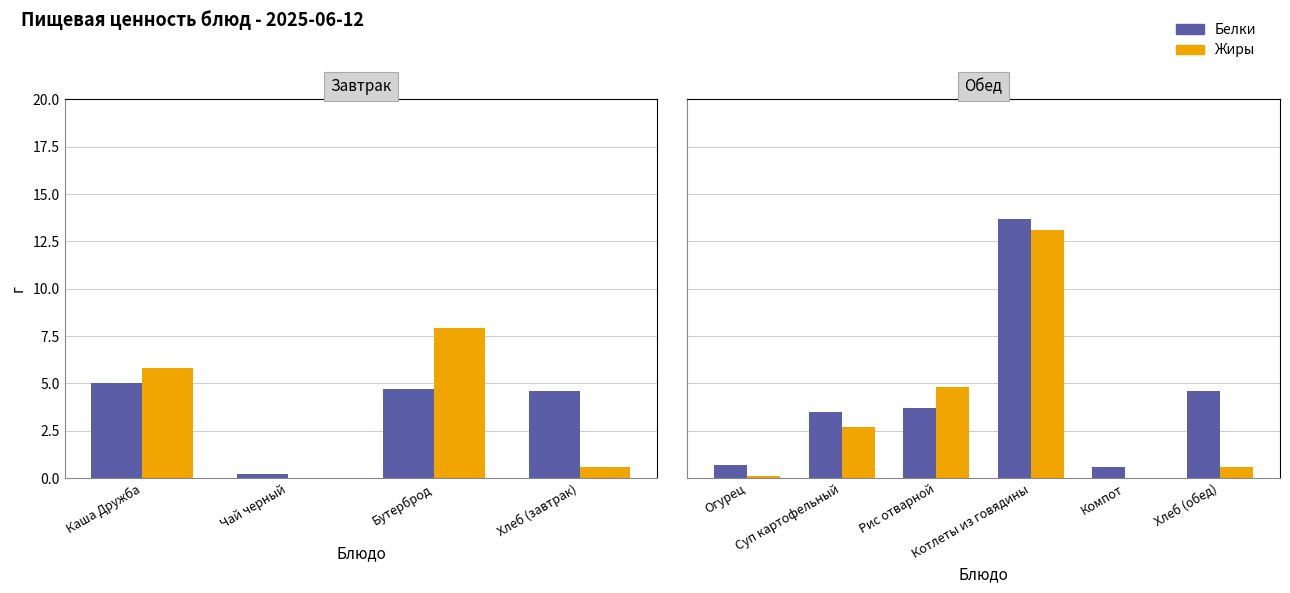

Which series has the largest range (max minus min)?

Белки